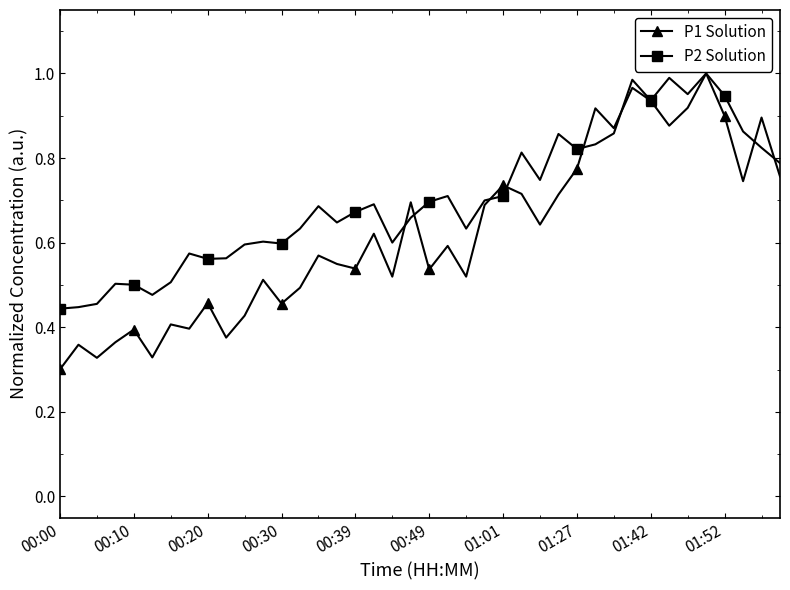

What is the sum of all P2 Solution values?

28.1